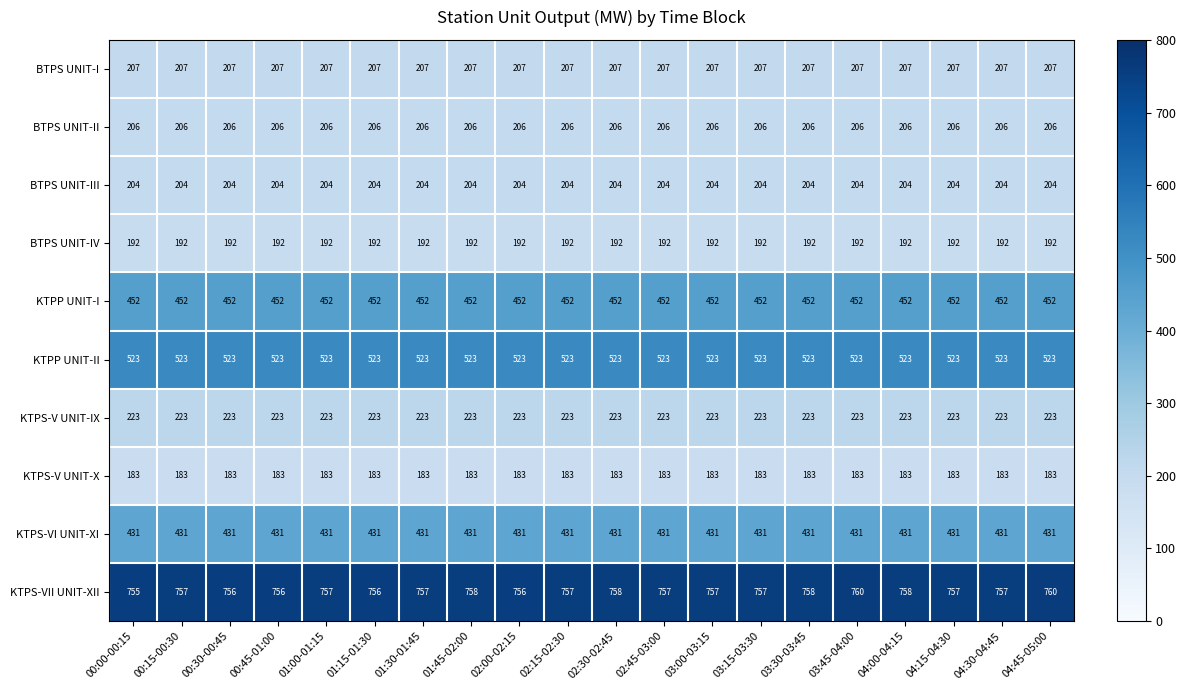

What is the difference between the highest and lowest values at 04:30-04:45?

574